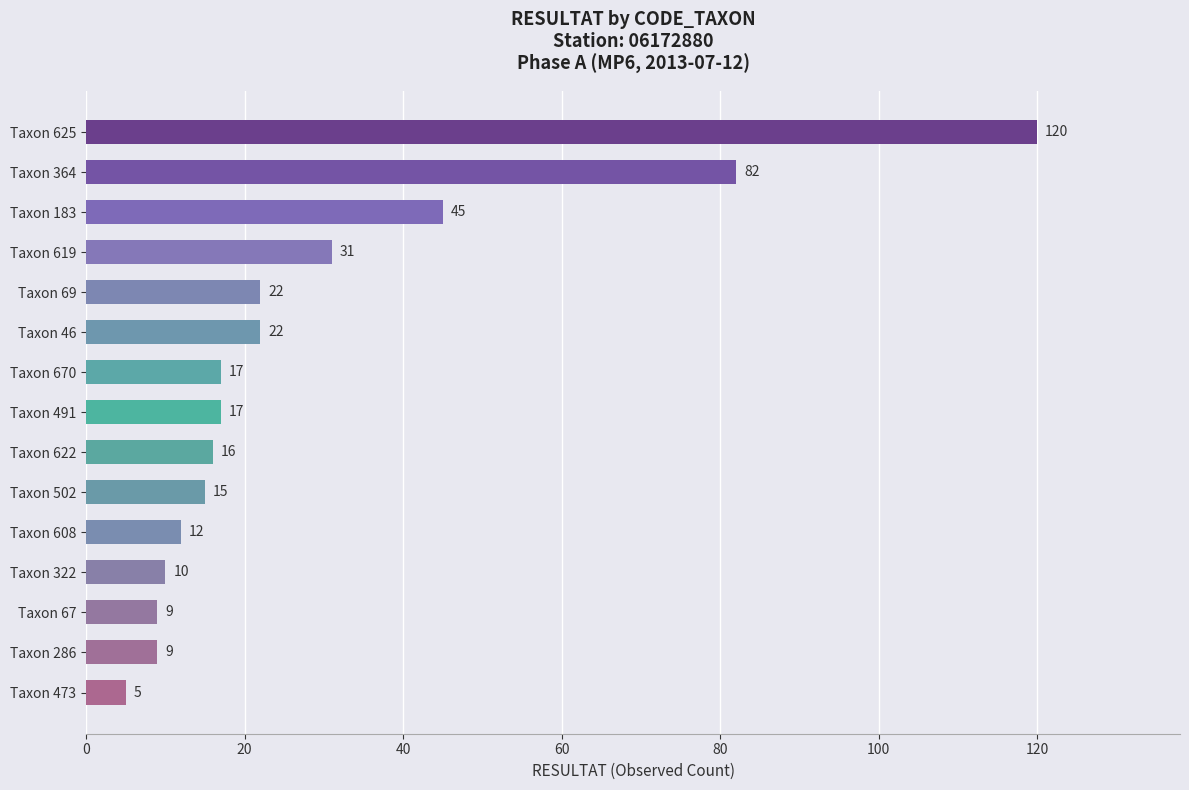

Are the bars horizontal?

Yes